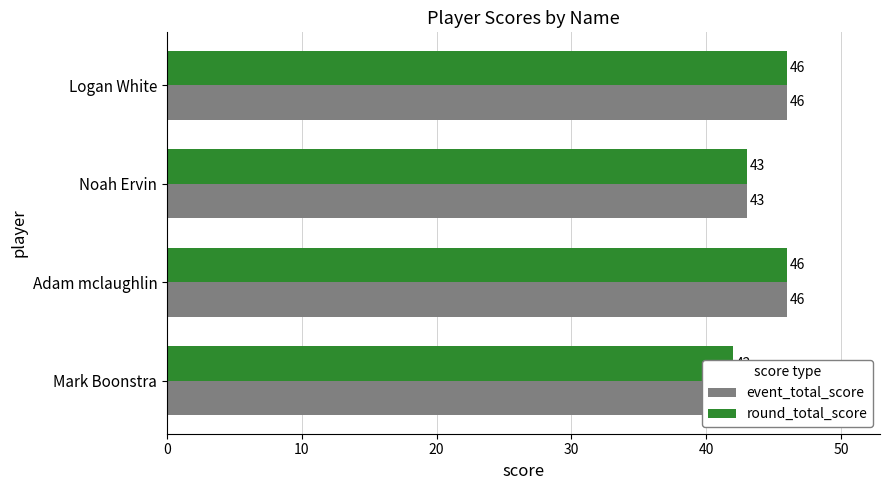

Which series has the largest range (max minus min)?

event_total_score